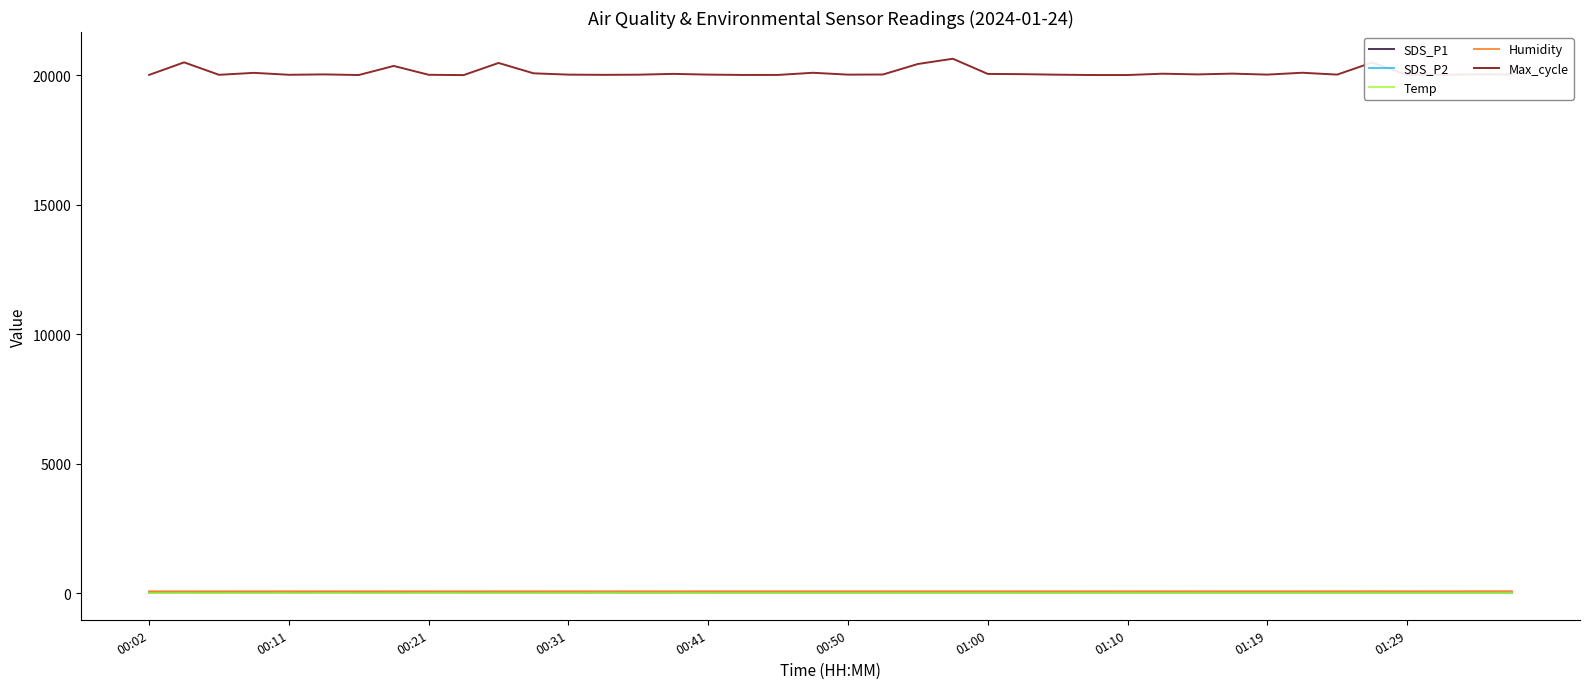

How many distinct data groups are displayed?

5